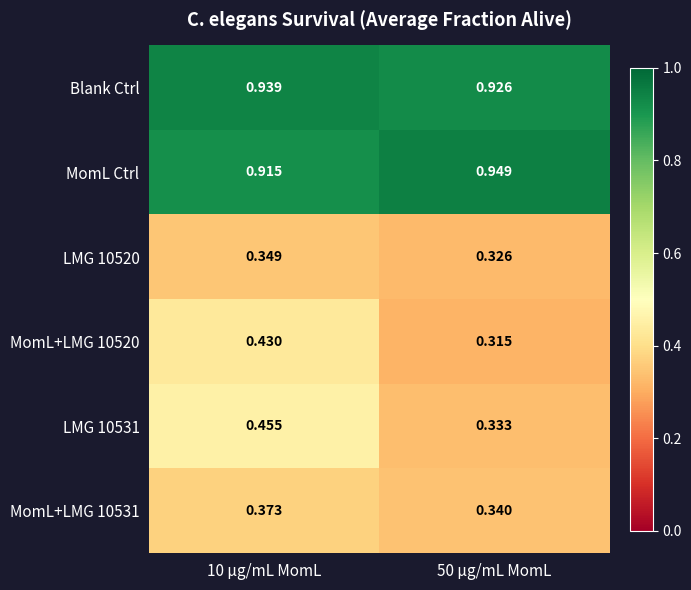

Rank the series by their maximum value, from lowest to highest.

LMG 10520, MomL+LMG 10531, MomL+LMG 10520, LMG 10531, Blank Ctrl, MomL Ctrl